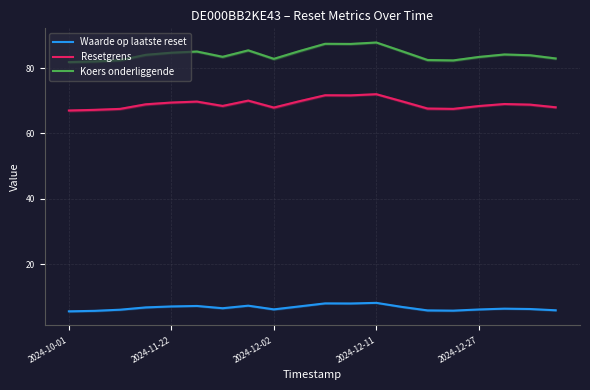

The value of Koers onderliggende at 2024-12-11 is 87.8. True or false?

True